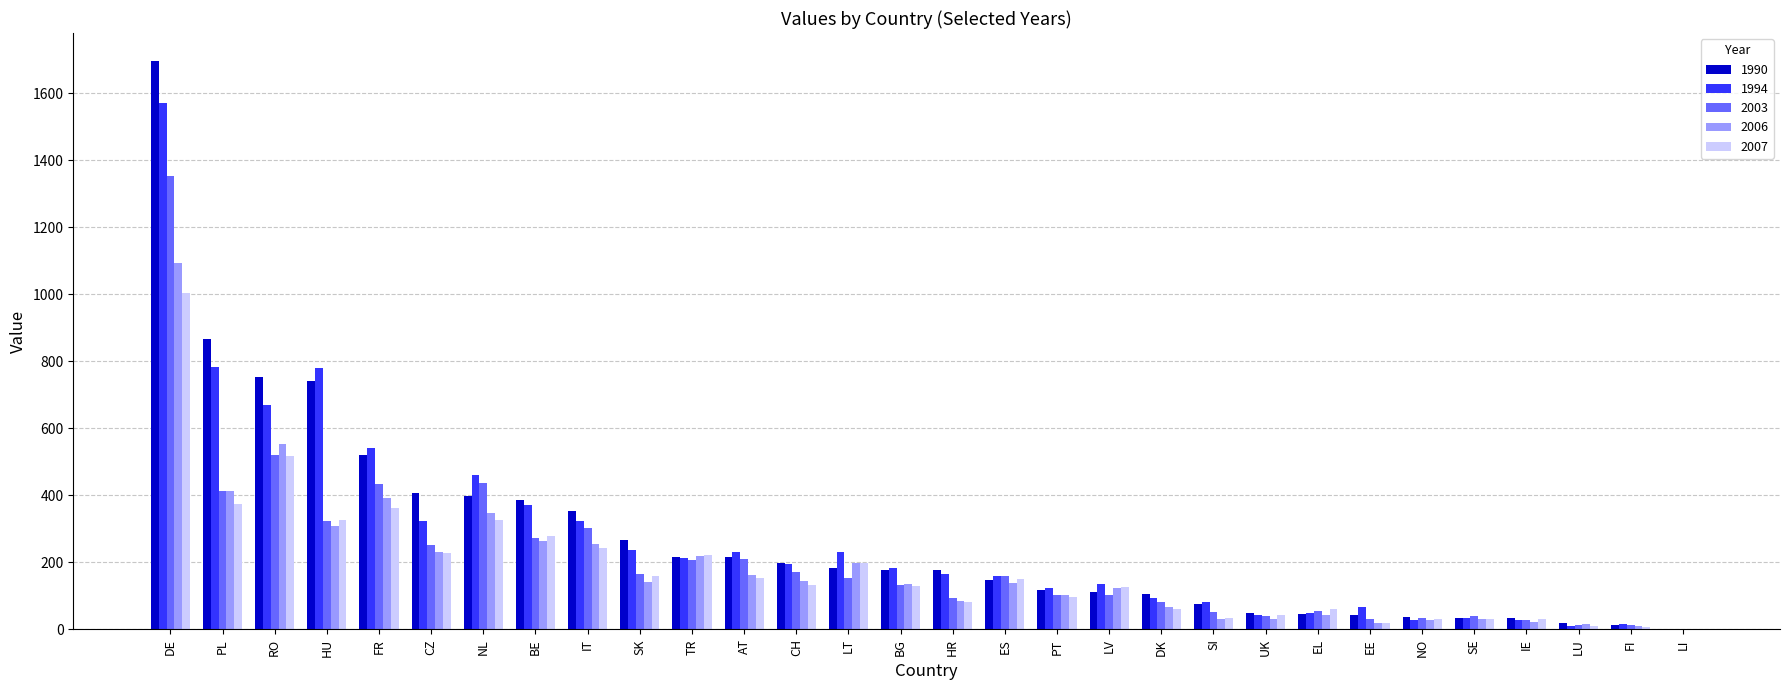

What is the maximum value shown in the chart?

1695